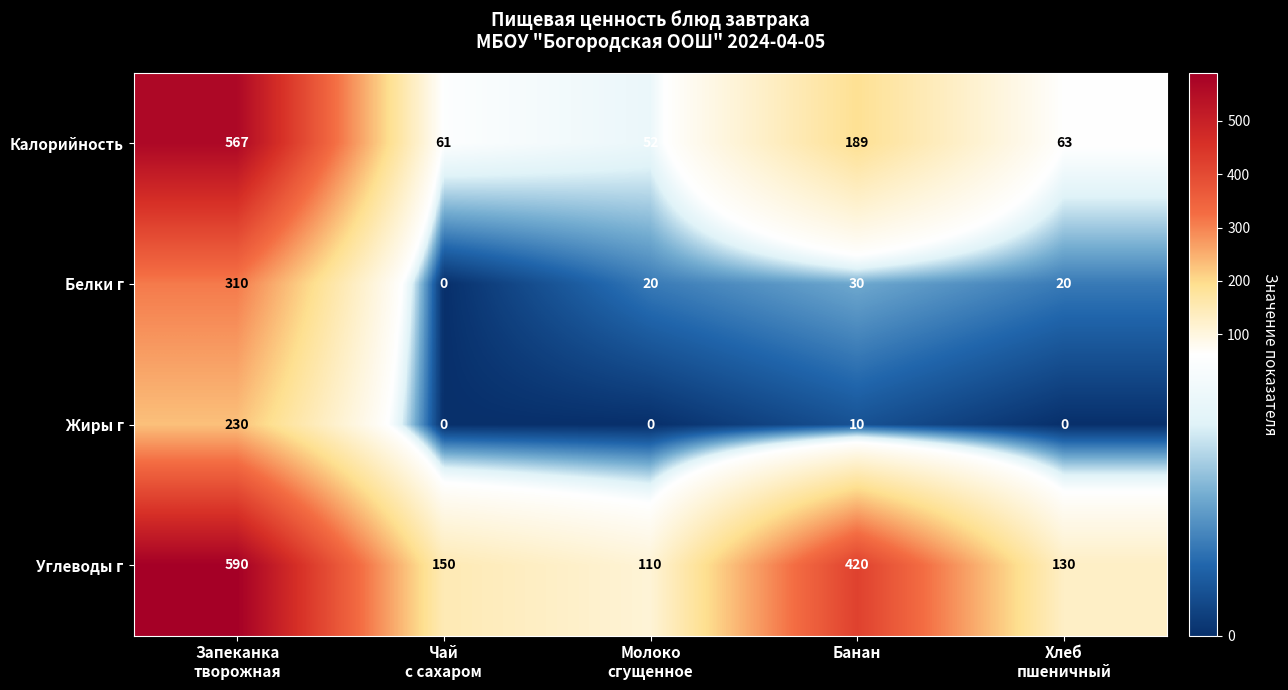

Which series has the widest spread of values?

Калорийность